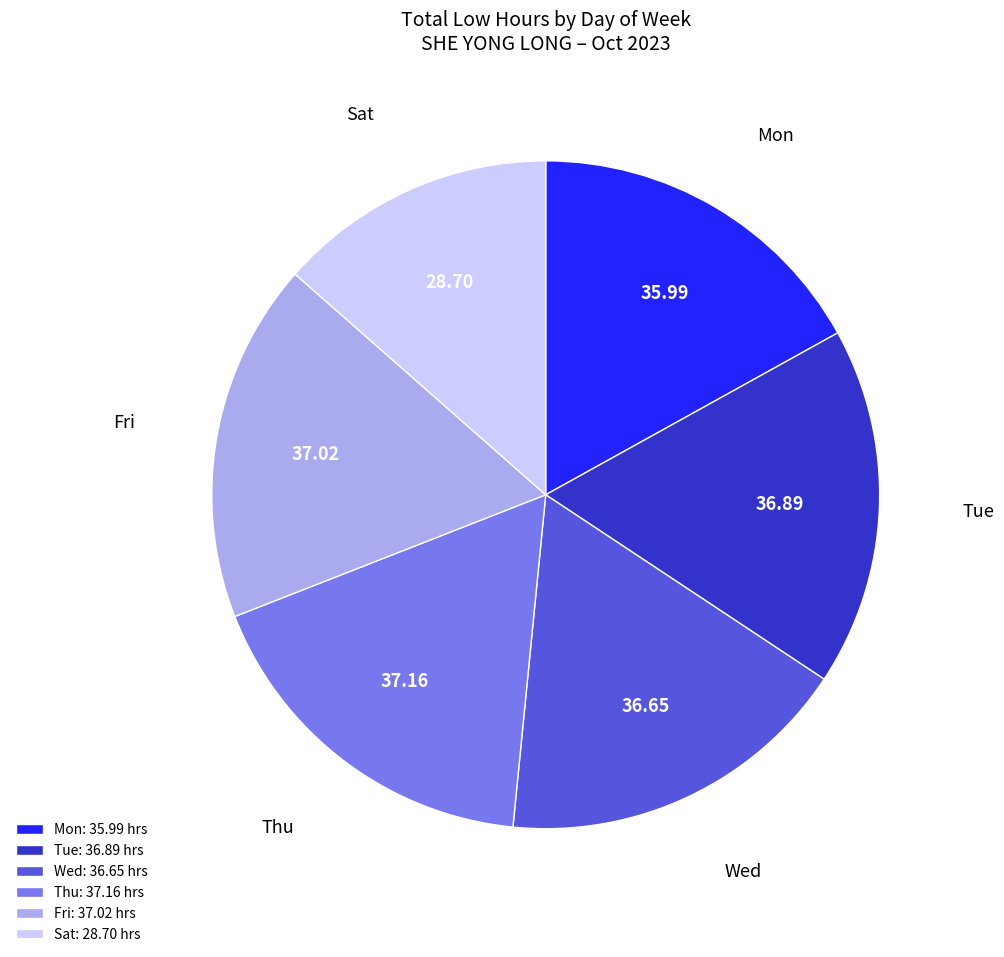

Does Tue represent more than half of the total?

No